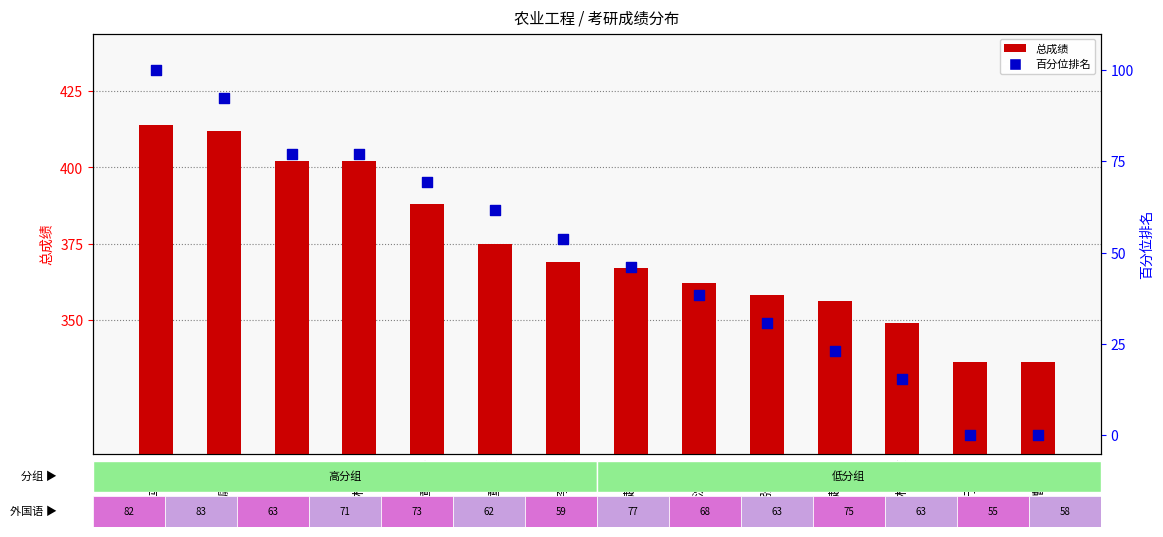

What are all the series names shown in the legend?

总成绩 (count), 百分位排名